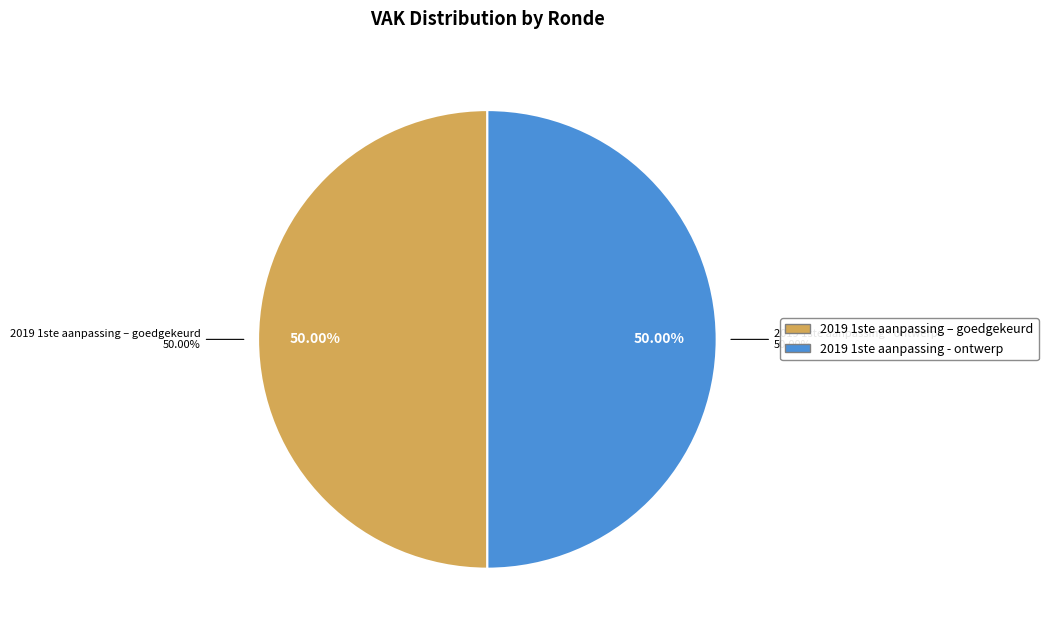

Which category has the biggest portion of the pie?

2019 1ste aanpassing – goedgekeurd